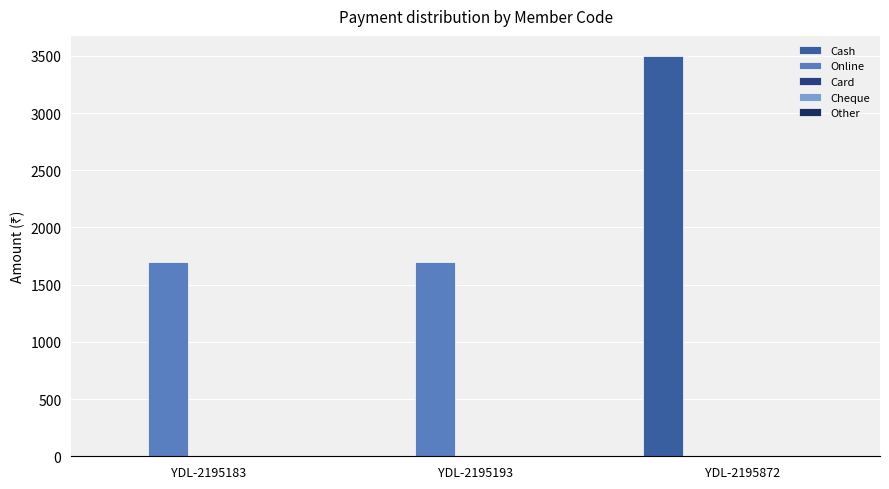

How many series are shown in this chart?

2